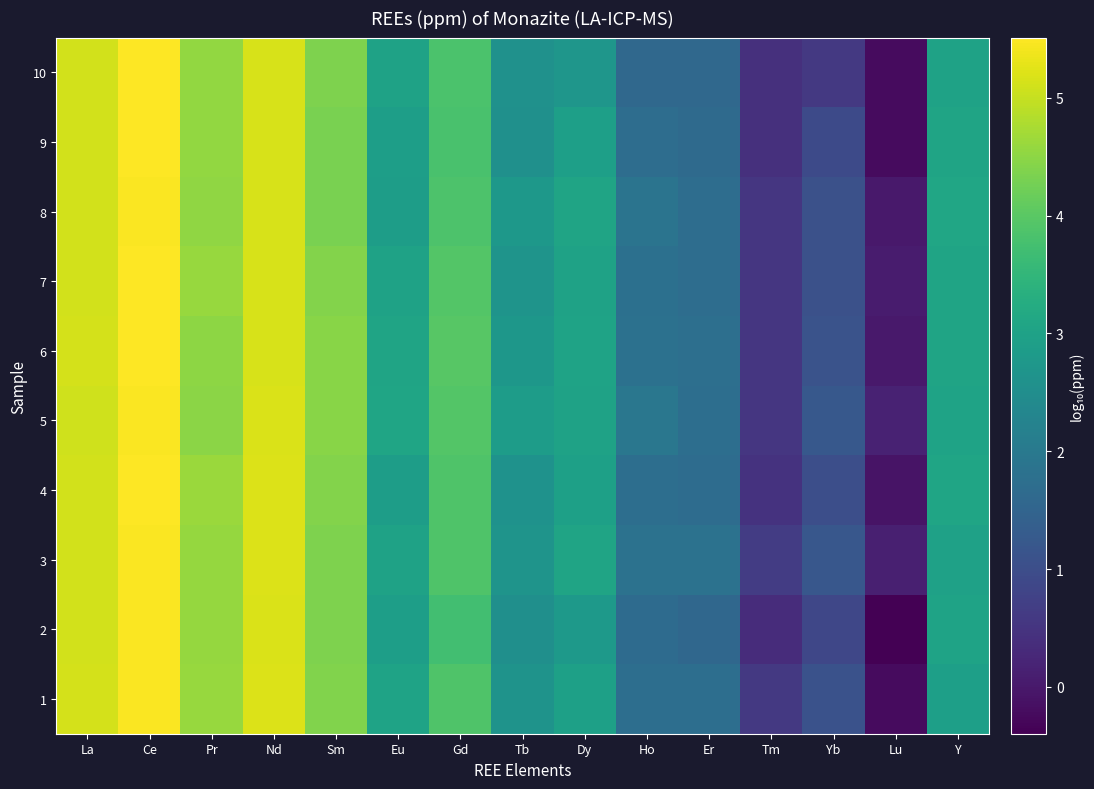

Rank the series at Er from lowest to highest value.

2, 10, 9, 4, 7, 8, 1, 5, 6, 3